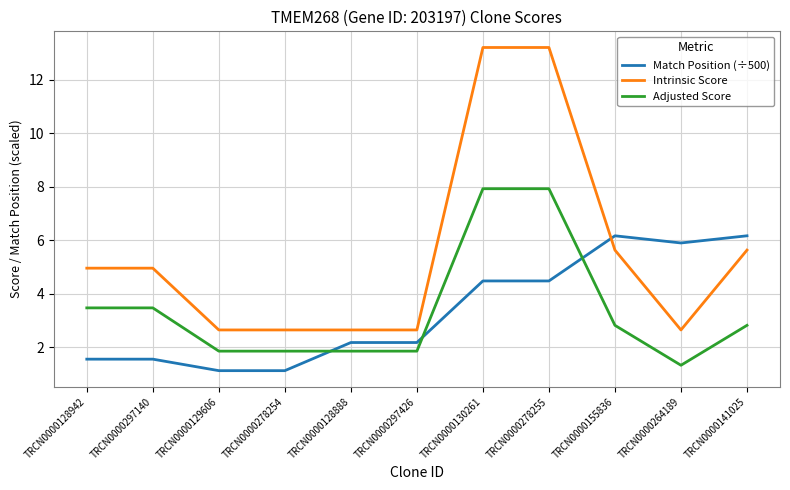

How many intersections are there between Match Position (÷500) and Adjusted Score?

3